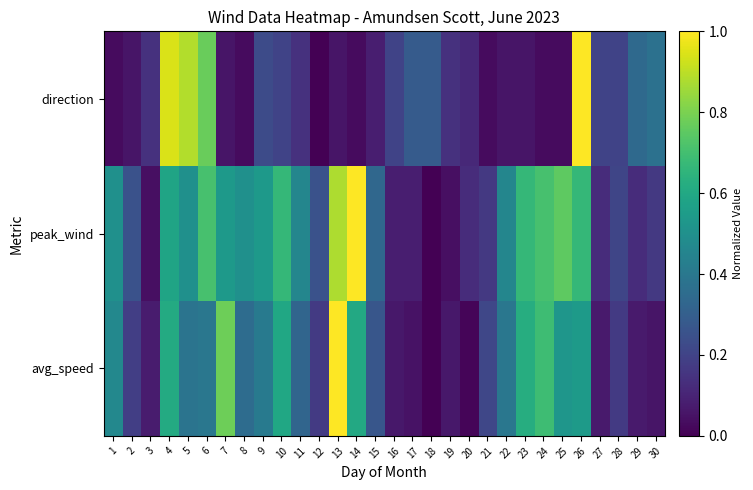

Reading right to left, extract all data points from this chart.

avg_speed: 30=0.1	29=0.1	28=0.2	27=0.1	26=0.5	25=0.5	24=0.7	23=0.6	22=0.4	21=0.2	20=0.0	19=0.1	18=0.0	17=0.0	16=0.1	15=0.3	14=0.6	13=1.0	12=0.2	11=0.3	10=0.6	9=0.4	8=0.4	7=0.8	6=0.4	5=0.4	4=0.6	3=0.1	2=0.2	1=0.5
peak_wind: 30=0.2	29=0.1	28=0.2	27=0.1	26=0.7	25=0.8	24=0.7	23=0.7	22=0.5	21=0.2	20=0.1	19=0.0	18=0.0	17=0.1	16=0.1	15=0.3	14=1.0	13=0.9	12=0.2	11=0.5	10=0.7	9=0.5	8=0.5	7=0.5	6=0.7	5=0.5	4=0.6	3=0.0	2=0.2	1=0.5
direction: 30=0.4	29=0.3	28=0.2	27=0.2	26=1.0	25=0.0	24=0.0	23=0.1	22=0.1	21=0.0	20=0.1	19=0.1	18=0.3	17=0.3	16=0.2	15=0.1	14=0.0	13=0.1	12=0.0	11=0.1	10=0.2	9=0.2	8=0.0	7=0.1	6=0.8	5=0.9	4=0.9	3=0.1	2=0.1	1=0.0